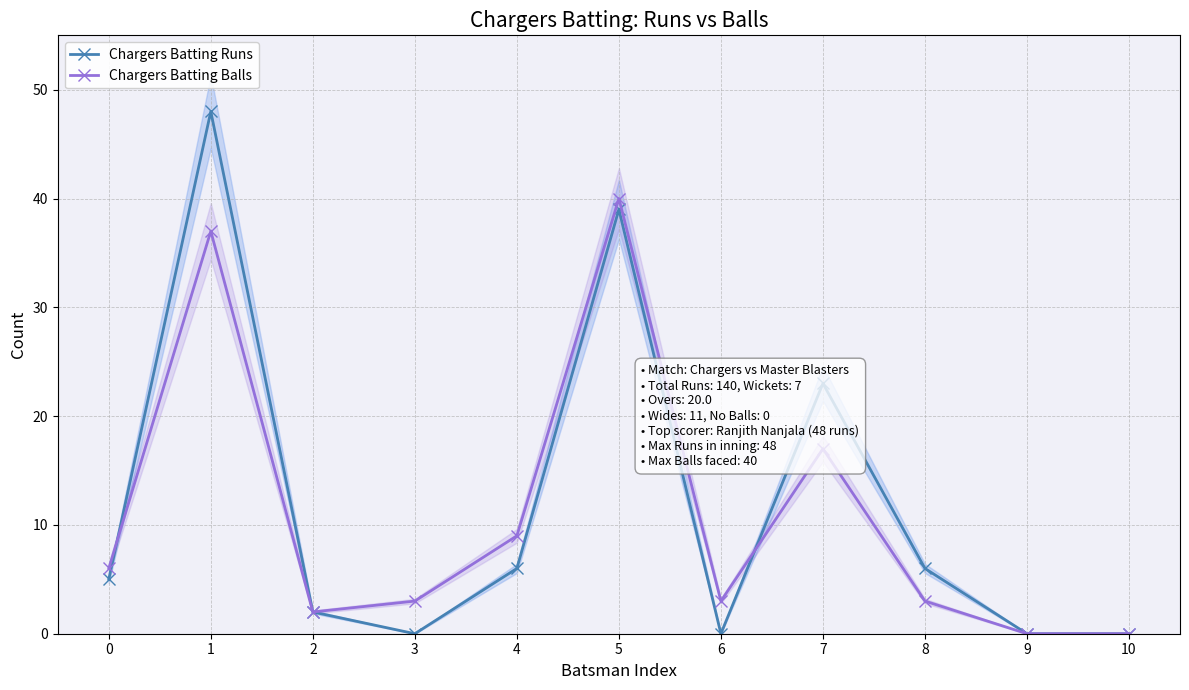

True or false: Chargers Batting Runs and Chargers Batting Balls intersect in this chart.

True